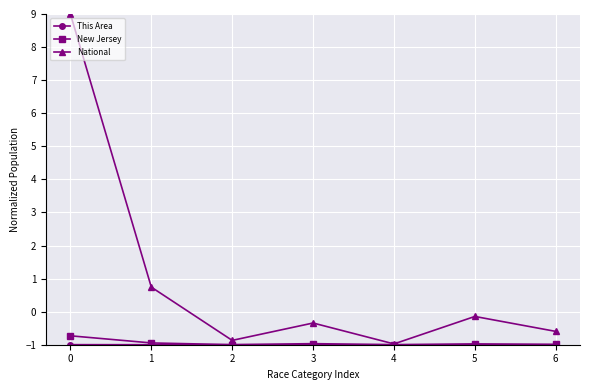

Is it true that National equals 0.7 at 1?

True